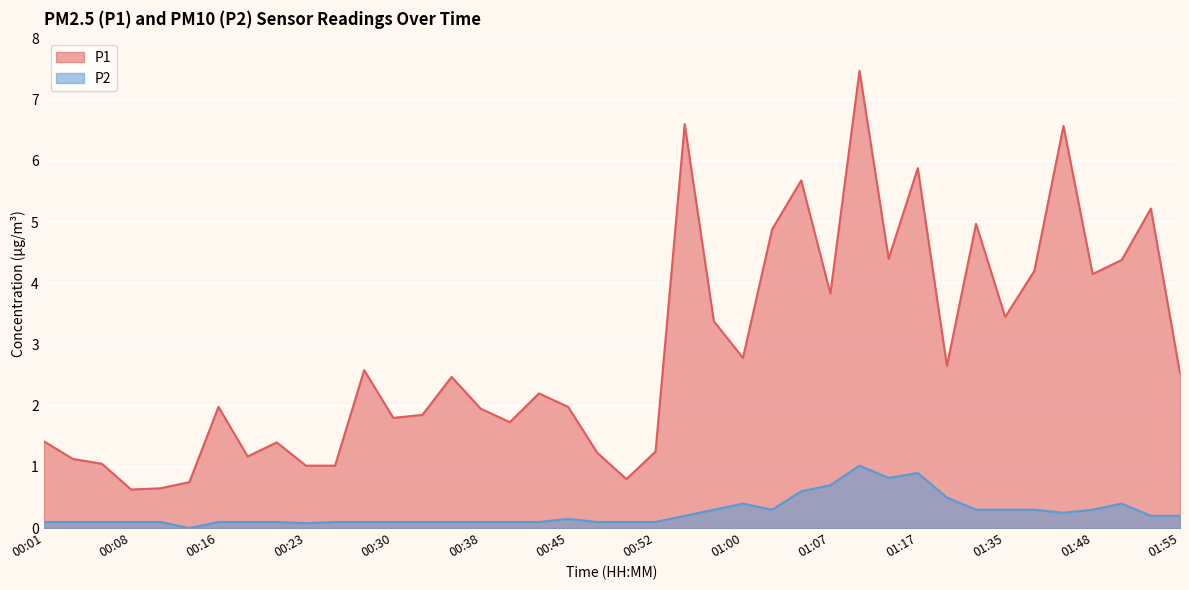

What is the difference between the maximum and second lowest values in the P1 series?

6.8